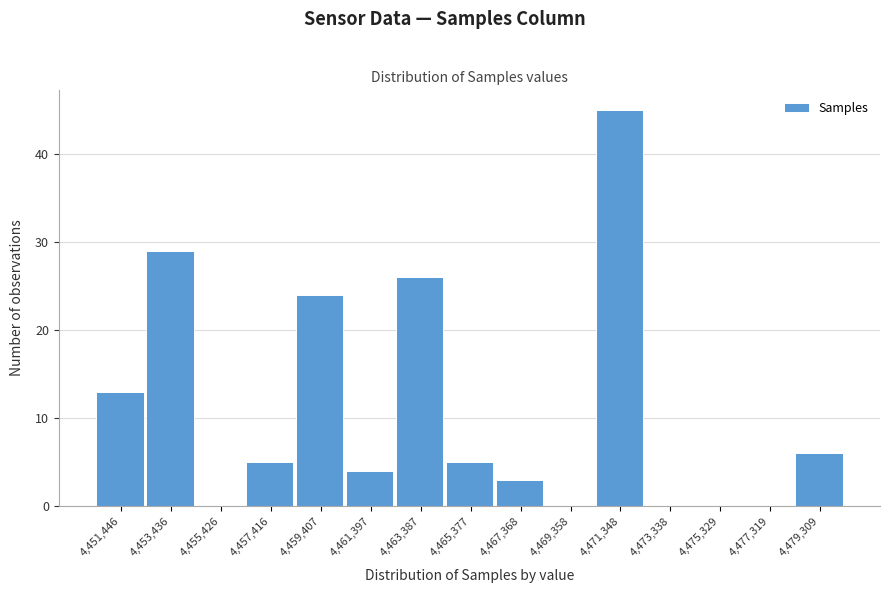

Reading left to right, list all the values displayed in this chart.

4,451,446=13	4,453,436=29	4,455,426=0	4,457,416=5	4,459,407=24	4,461,397=4	4,463,387=26	4,465,377=5	4,467,368=3	4,469,358=0	4,471,348=45	4,473,338=0	4,475,329=0	4,477,319=0	4,479,309=6